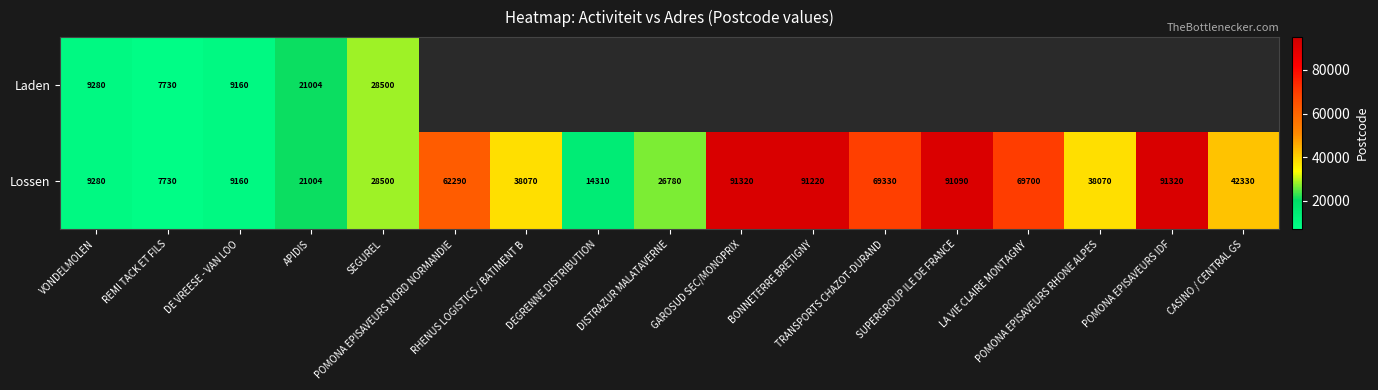

What is the sum of all Lossen values?

801504